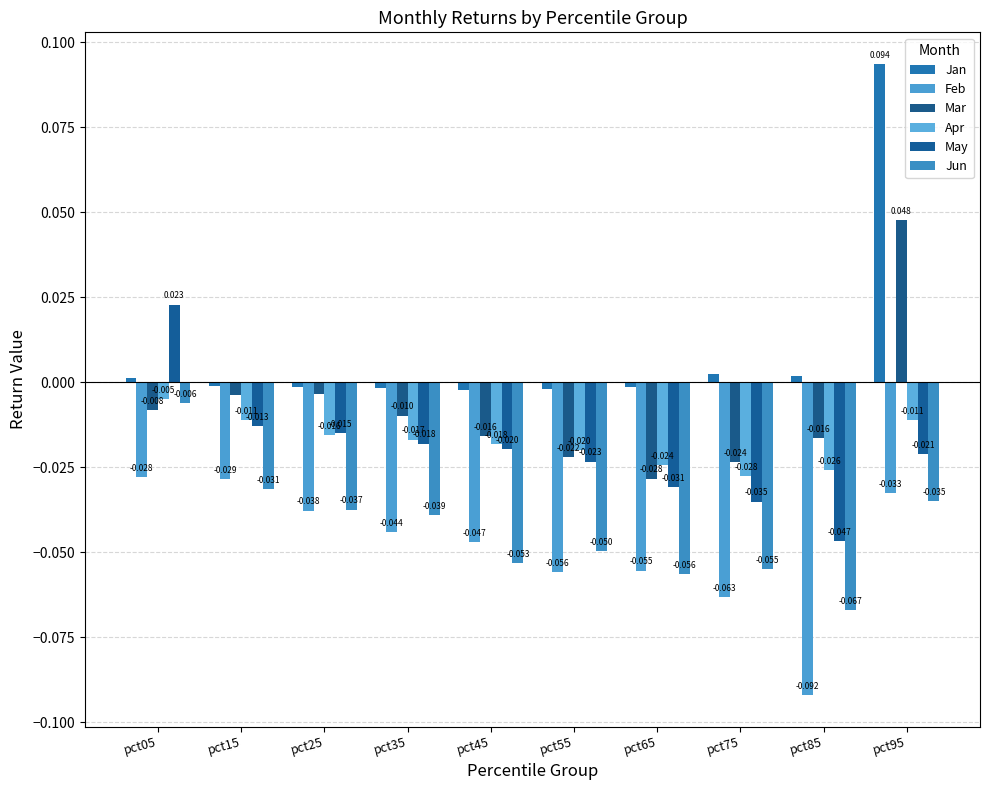

Which series has the largest range (max minus min)?

Jan